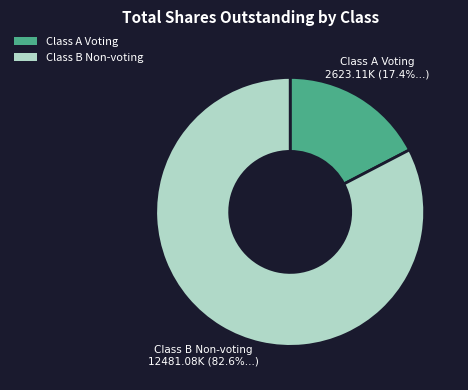

How many segments does this pie chart have?

2